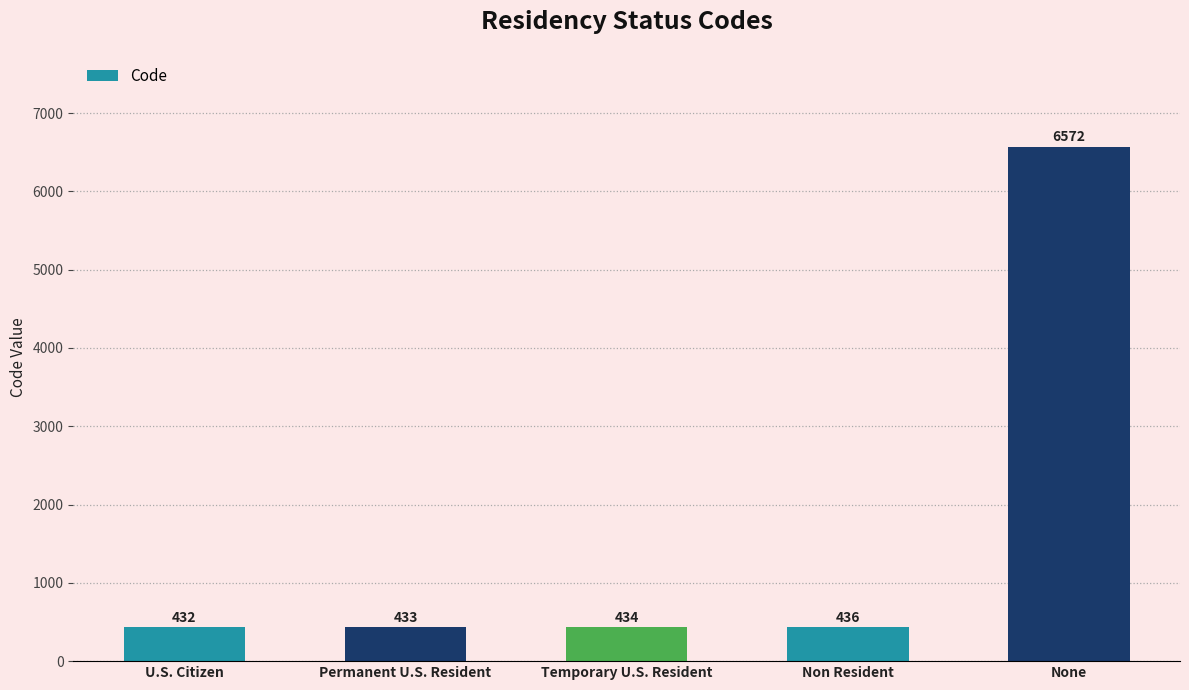

What is the greatest value displayed?

6572